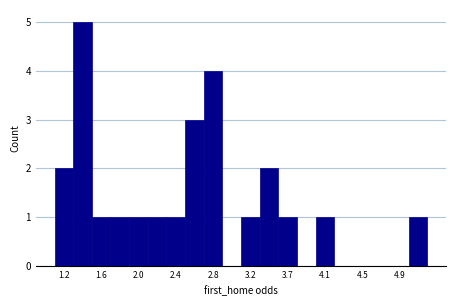

Reading left to right, list every bar in this chart as the range it spans on the x-axis followed by its height. Neither the bar edges nor the heights are printed on the chart, so give them approximately, as read against the axes.

1.10 to 1.30: 2
1.30 to 1.50: 5
1.50 to 1.70: 1
1.70 to 1.90: 1
1.90 to 2.10: 1
2.10 to 2.30: 1
2.30 to 2.50: 1
2.50 to 2.75: 3
2.75 to 2.95: 4
2.95 to 3.15: 0
3.15 to 3.35: 1
3.35 to 3.55: 2
3.55 to 3.75: 1
3.75 to 3.95: 0
3.95 to 4.15: 1
4.15 to 4.40: 0
4.40 to 4.60: 0
4.60 to 4.80: 0
4.80 to 5.00: 0
5.00 to 5.20: 1